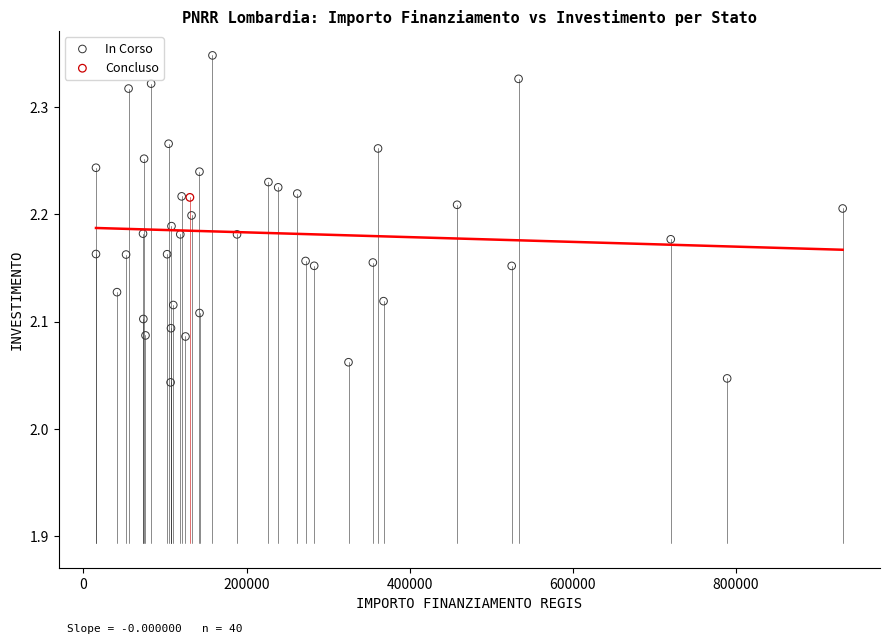

What are all the series names shown in the legend?

In Corso, Concluso